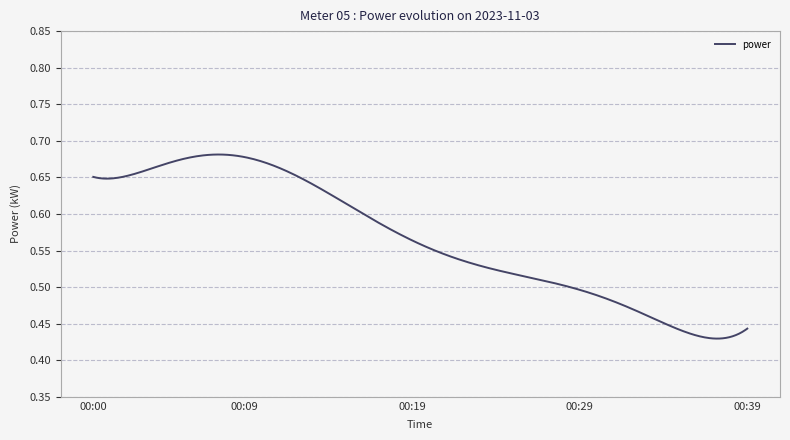

What is the difference between the maximum and minimum values?

0.3